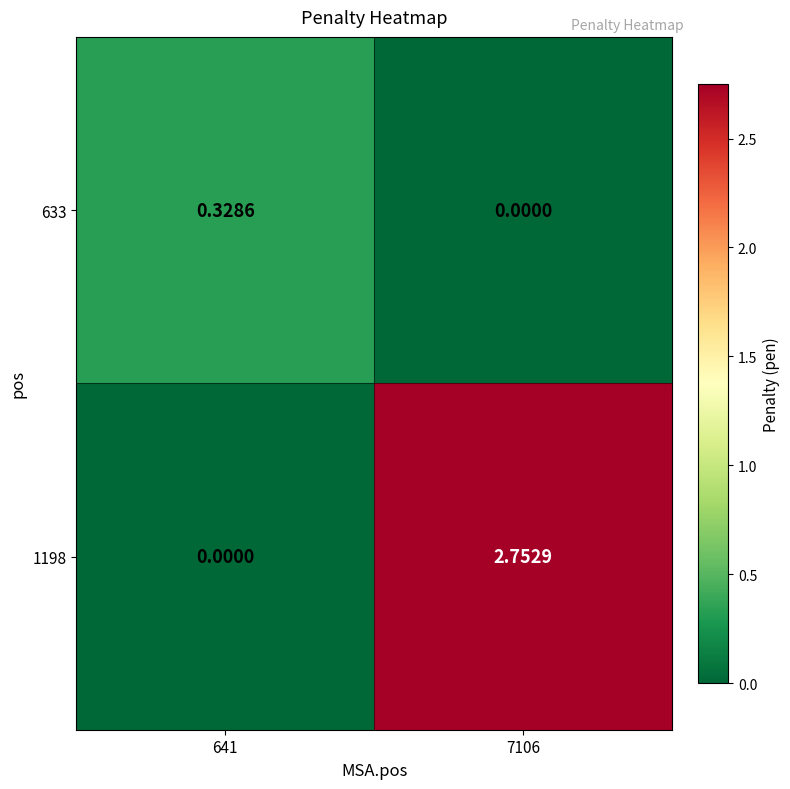

Which series changed the most between 641 and 7106?

1198